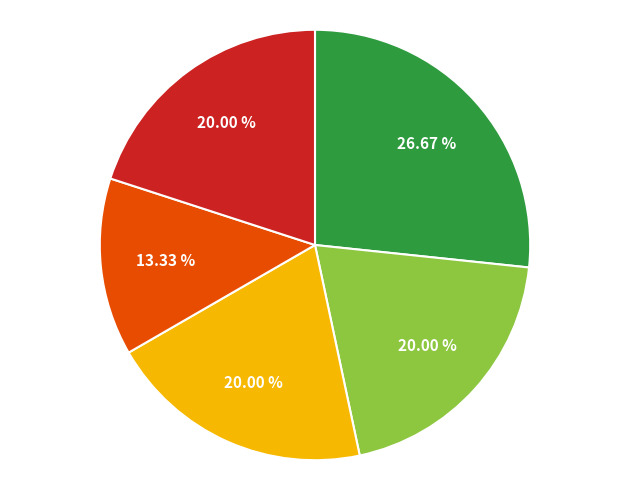

Does any single category account for the majority?

No